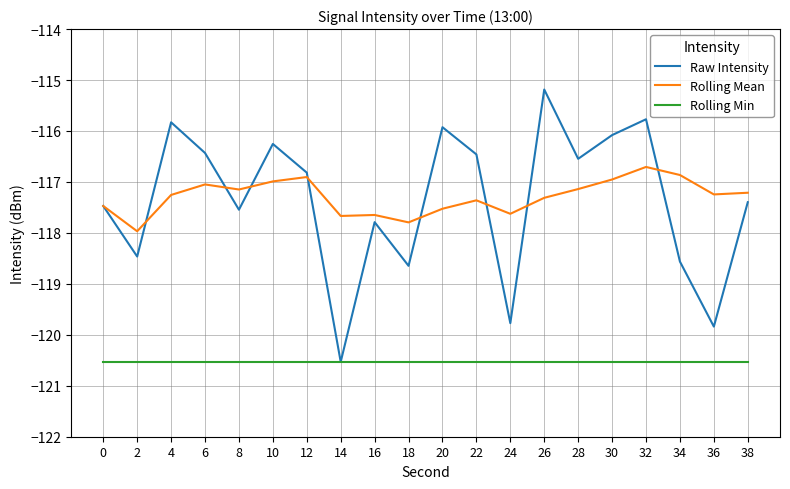

The value of Raw Intensity at 16 is -49.2. True or false?

False